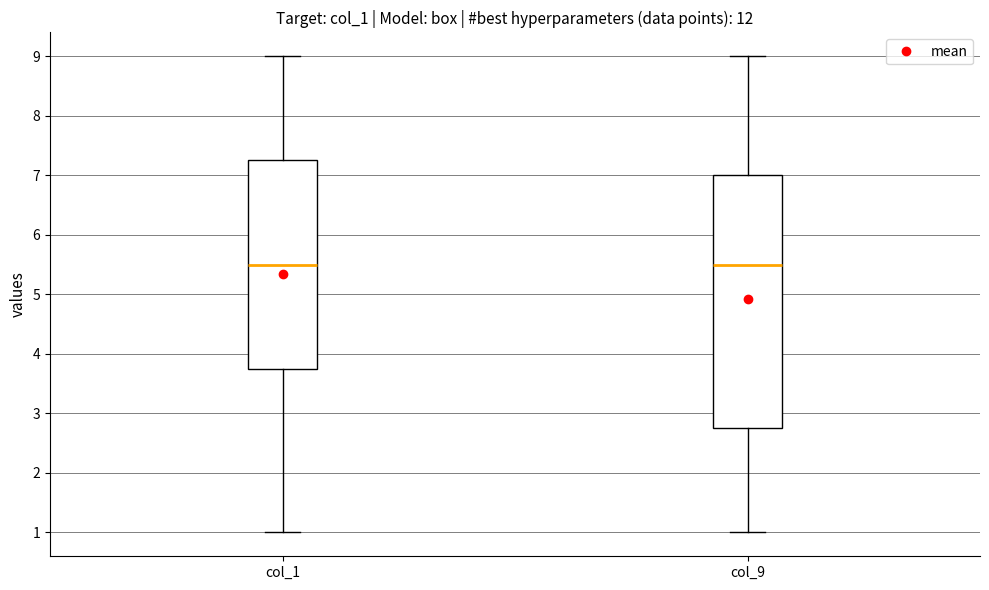

Reading left to right, transcribe this box plot: for each box, give where its median line is, the range the box spans, and where its two whiskers end, as read against the y-axis. The values are not printed on the chart, so give them approximately, as read against the axis.

col_1: median 5.5, box 3.8 to 7.3, whiskers 1.0 to 9.0
col_9: median 5.5, box 2.8 to 7.0, whiskers 1.0 to 9.0